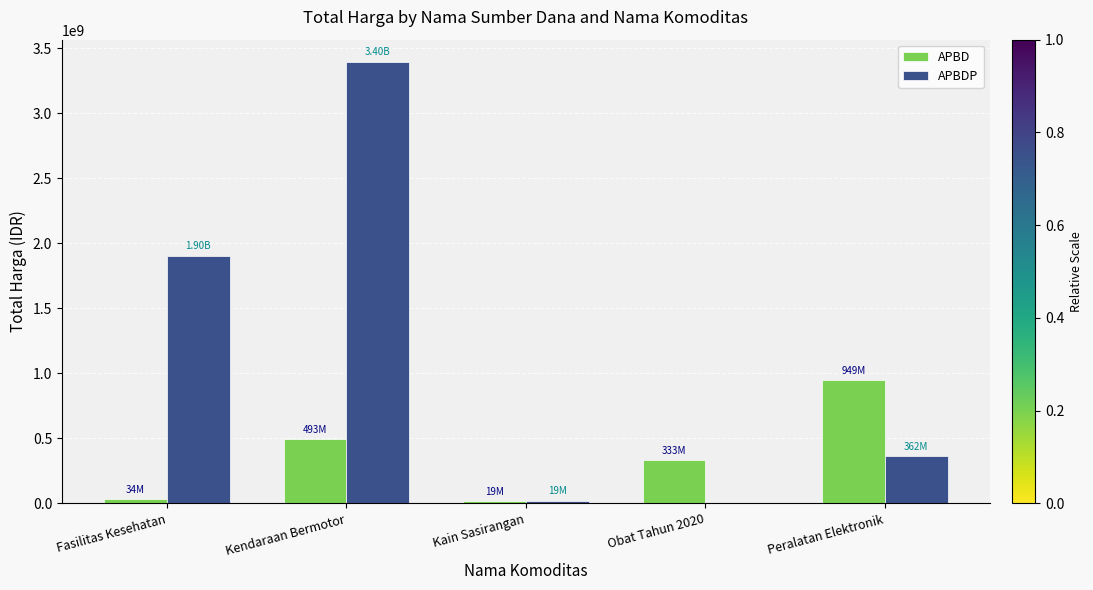

At which category is the sum across all series the highest?

Kendaraan Bermotor